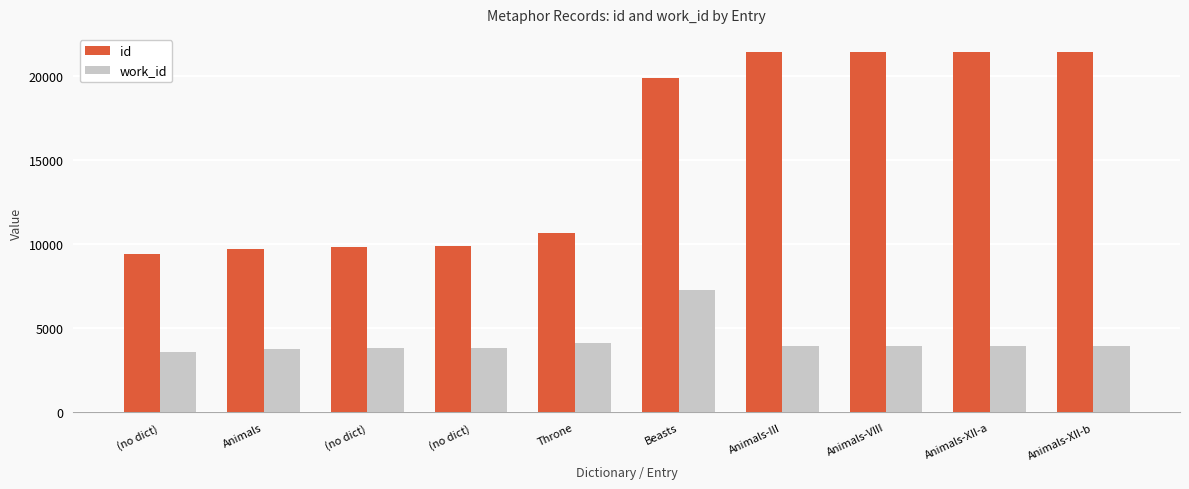

Between Animals-XII-a and (no dict), which is larger?

Animals-XII-a